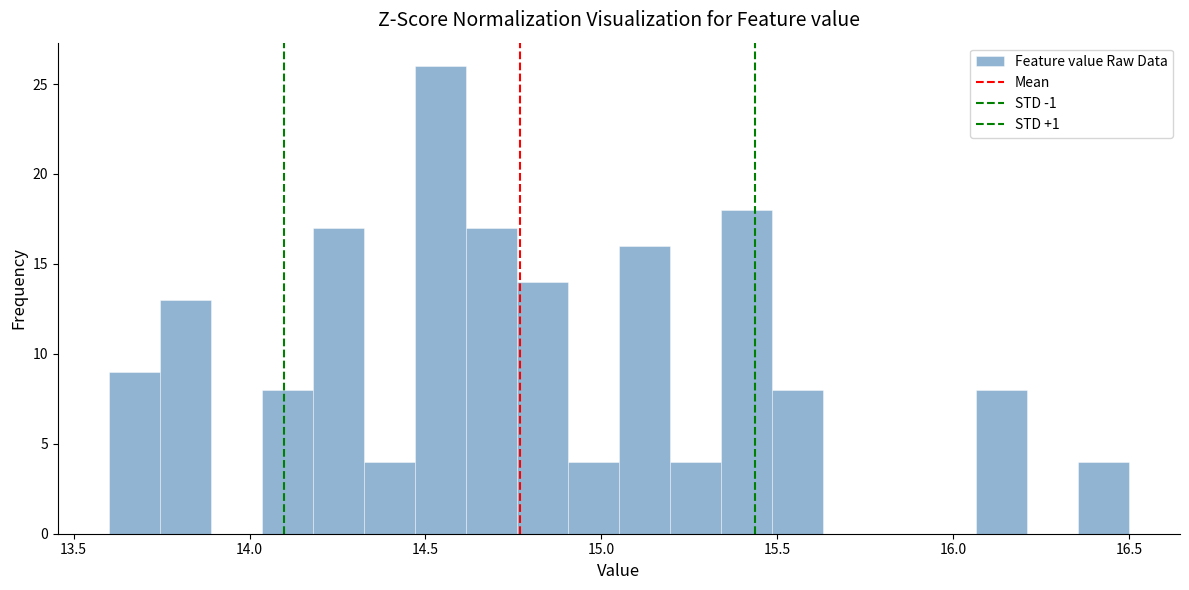

Around what value on the x-axis is the tallest bar? Give the approximate position of its centre, as read against the axis.

14.55